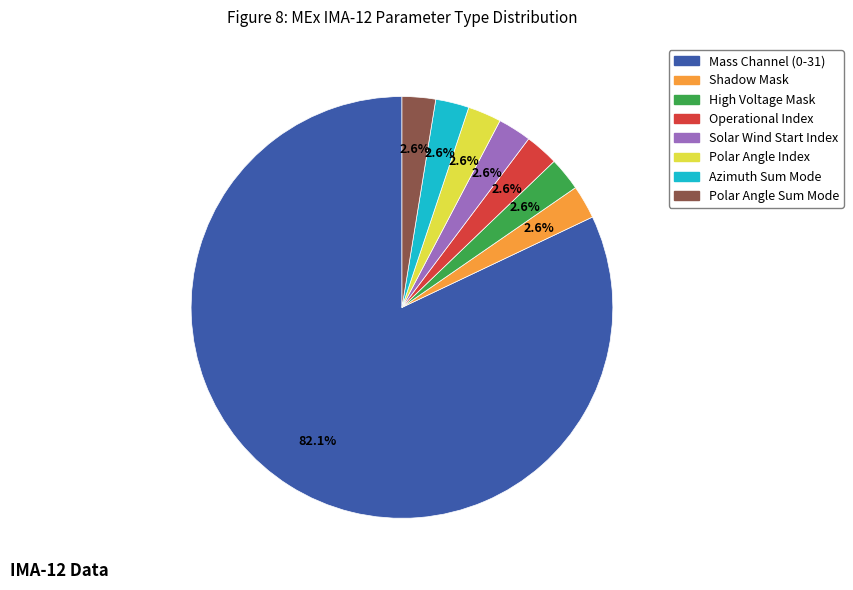

Does any single category account for the majority?

Yes